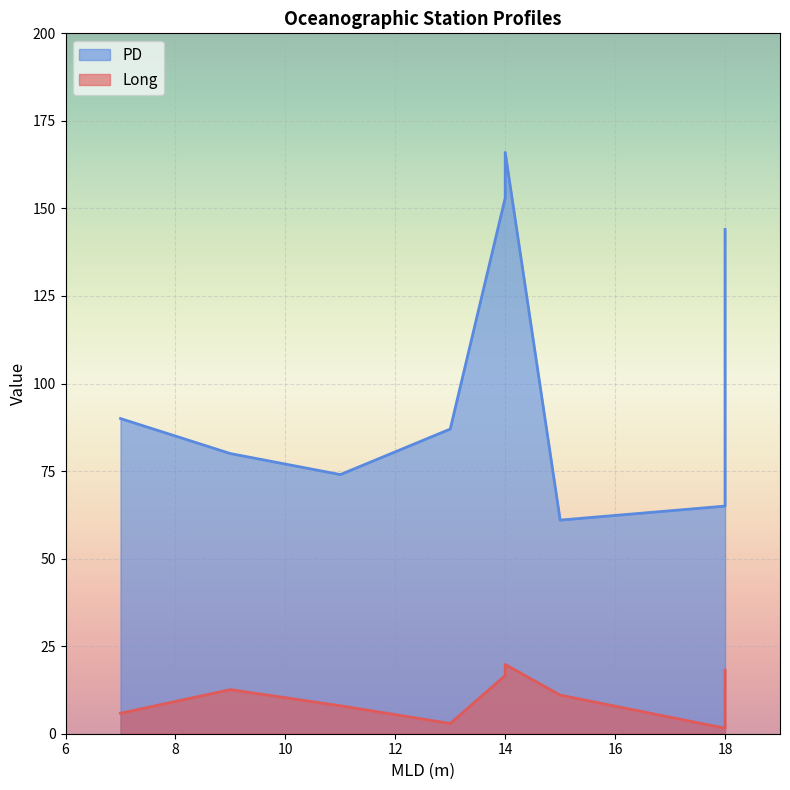

Is the value of Long at ION (ION) greater than the value of PD at ST5 (TYR)?

No